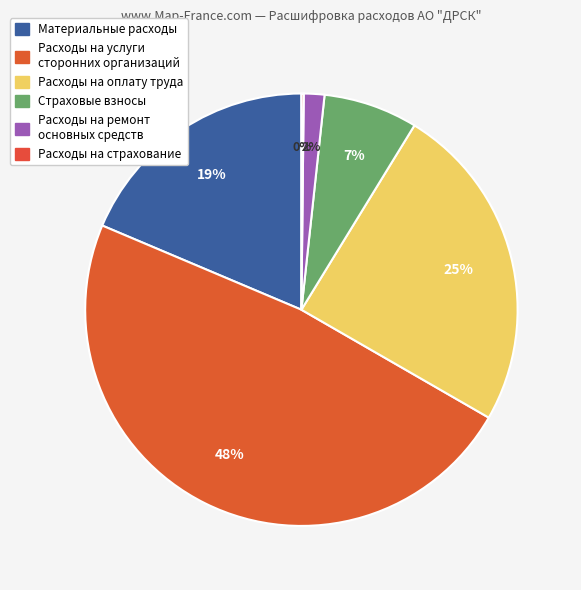

How many slices are in this pie chart?

6